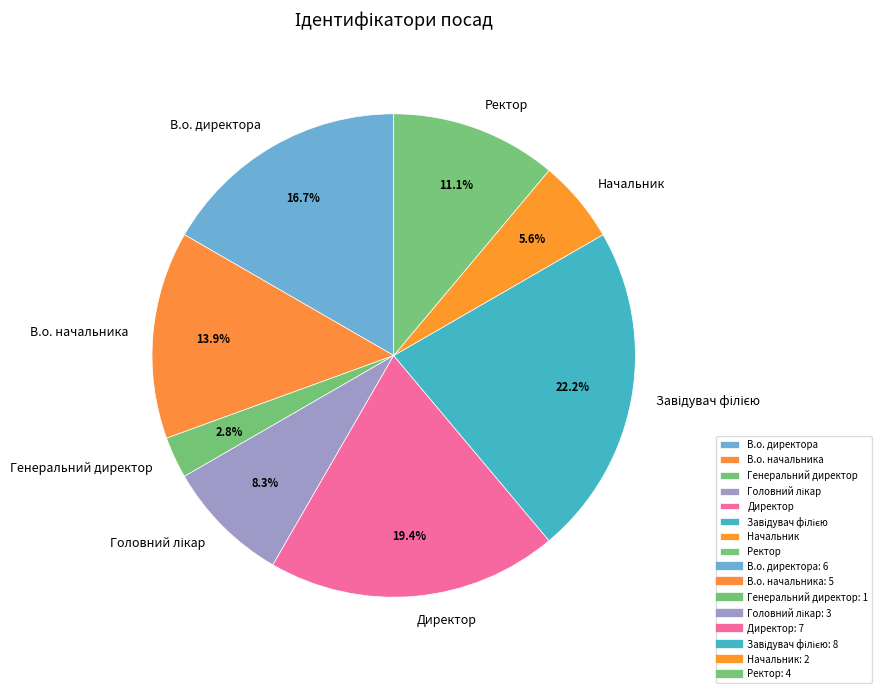

Approximately how many times larger is the value at В.о. начальника compared to Директор?

0.7